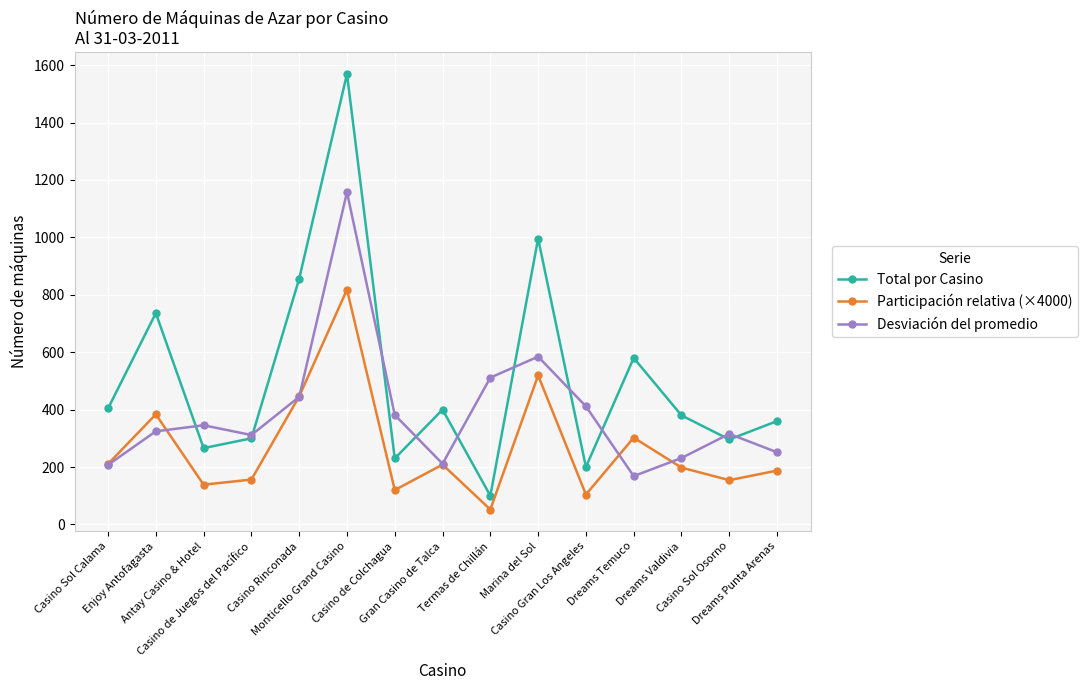

The Participación relativa (×4000) series shows 104.3 at Casino Gran Los Angeles. True or false?

True